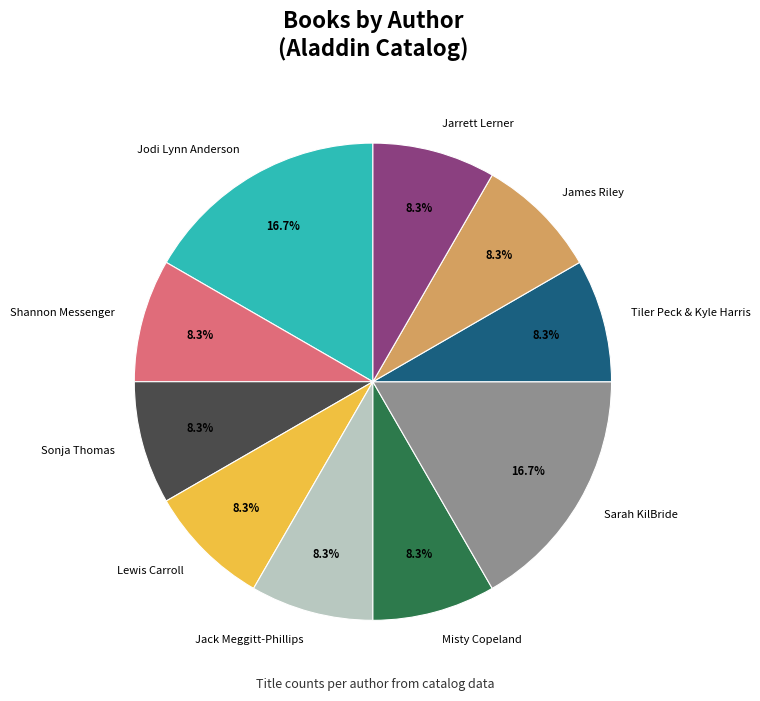

To the nearest percent, what is the combined percentage of Sonja Thomas and Shannon Messenger?

17%